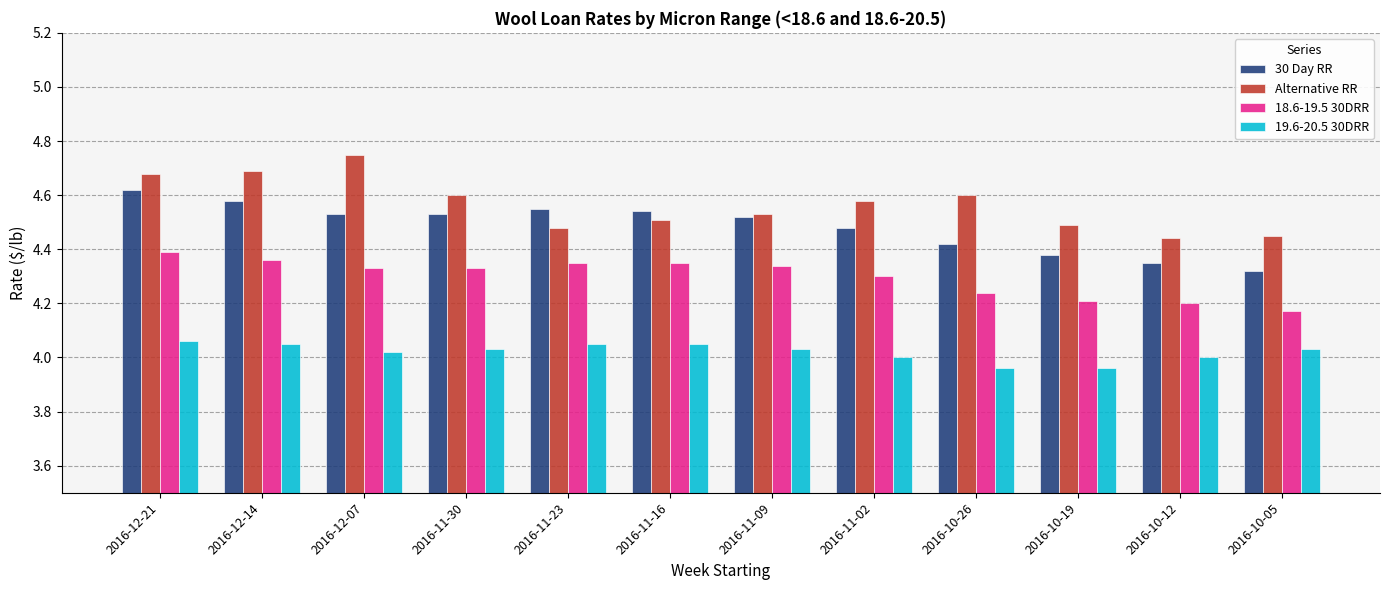

List the series in order of their peak value, lowest first.

19.6-20.5 30DRR, 18.6-19.5 30DRR, 30 Day RR, Alternative RR